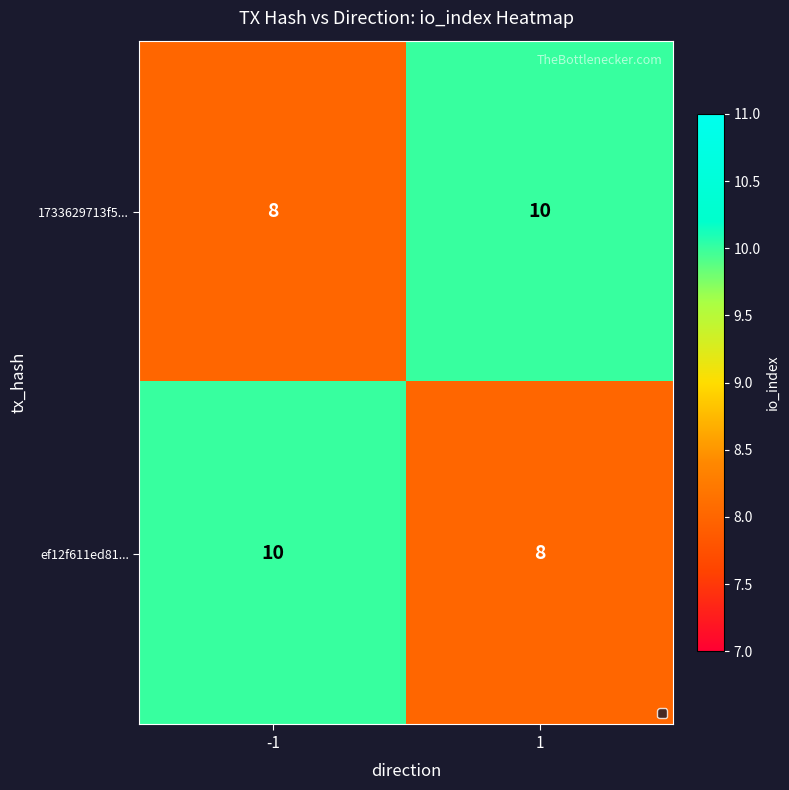

Reading right to left, extract all data points from this chart.

1733629713f5...: 1=10	-1=8
ef12f611ed81...: 1=8	-1=10